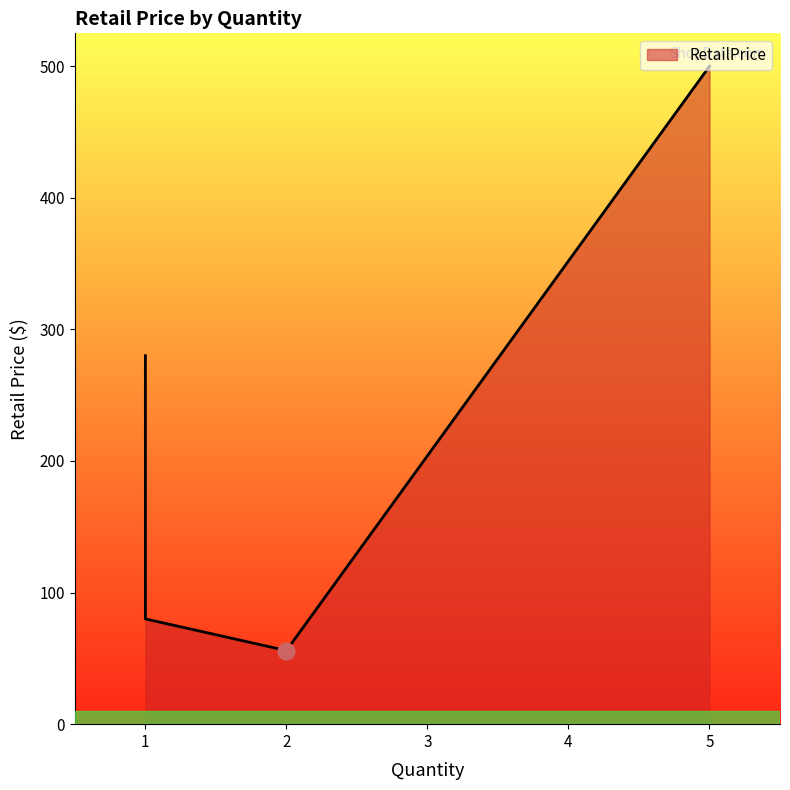

How many points are lower than both their immediate neighbors (excluding endpoints)?

1